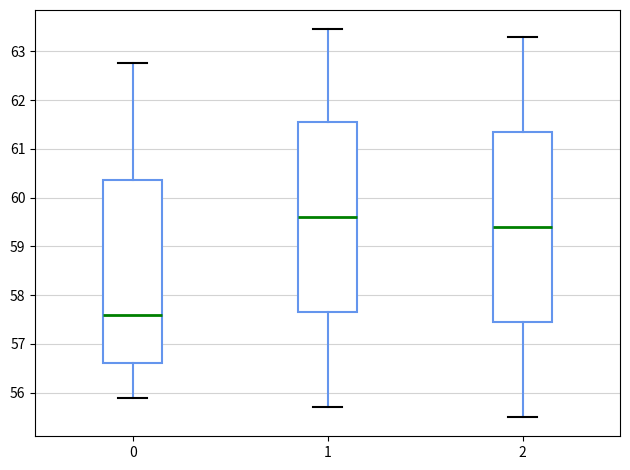

Which box's median line is the lowest?

0